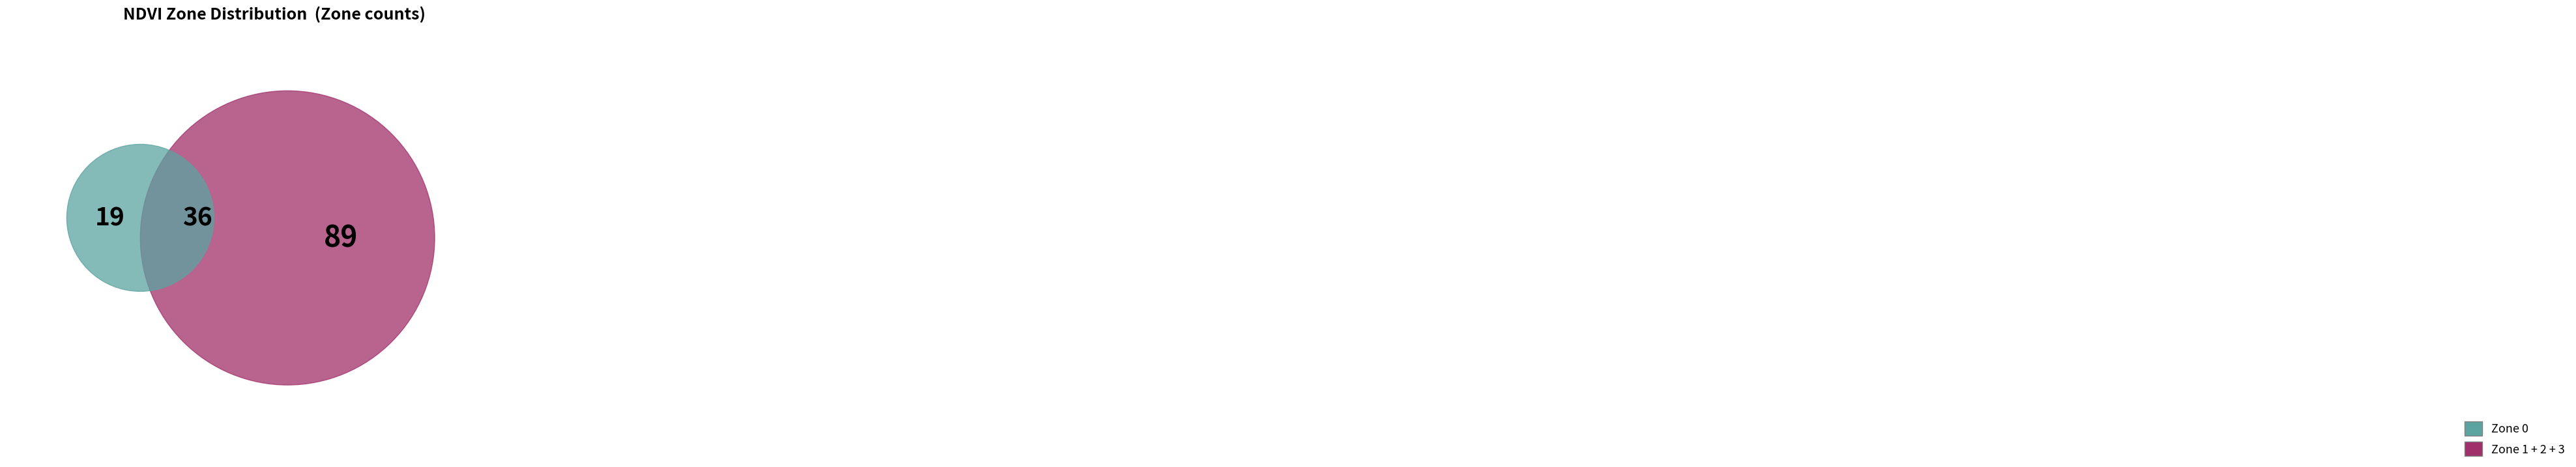

Does Zone 3 account for over 50% of the chart?

No